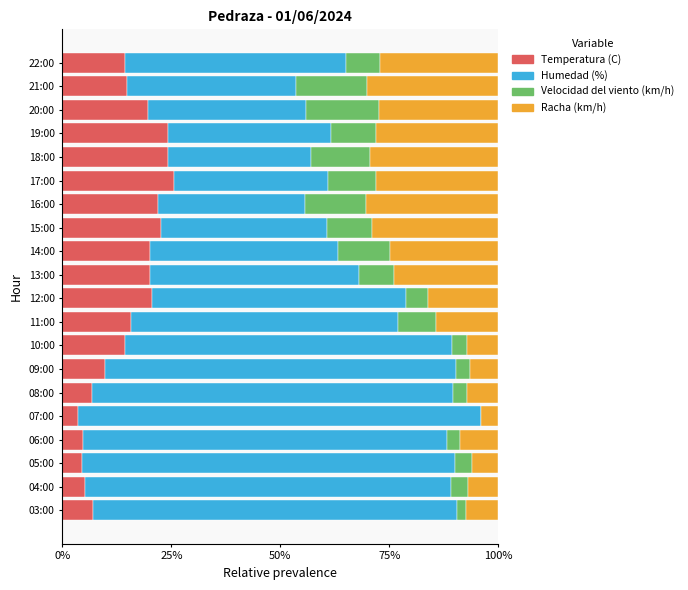

What is the total value across all series at 05:00?

100.0